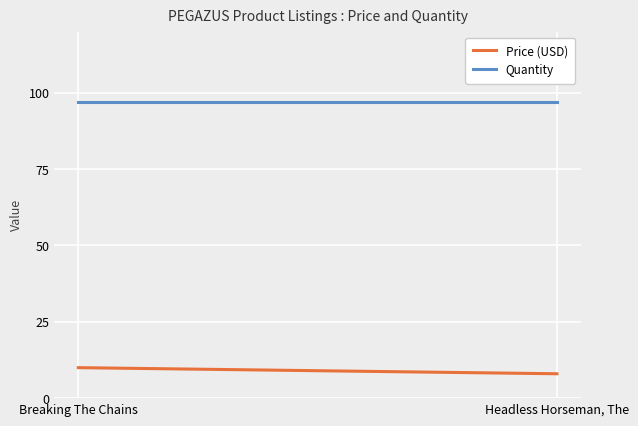

What position from the left is Breaking The Chains?

1